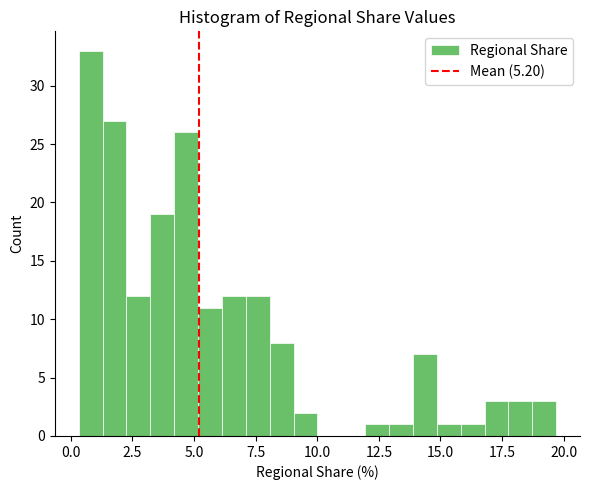

Around what value on the x-axis is the tallest bar? Give the approximate position of its centre, as read against the axis.

1.0